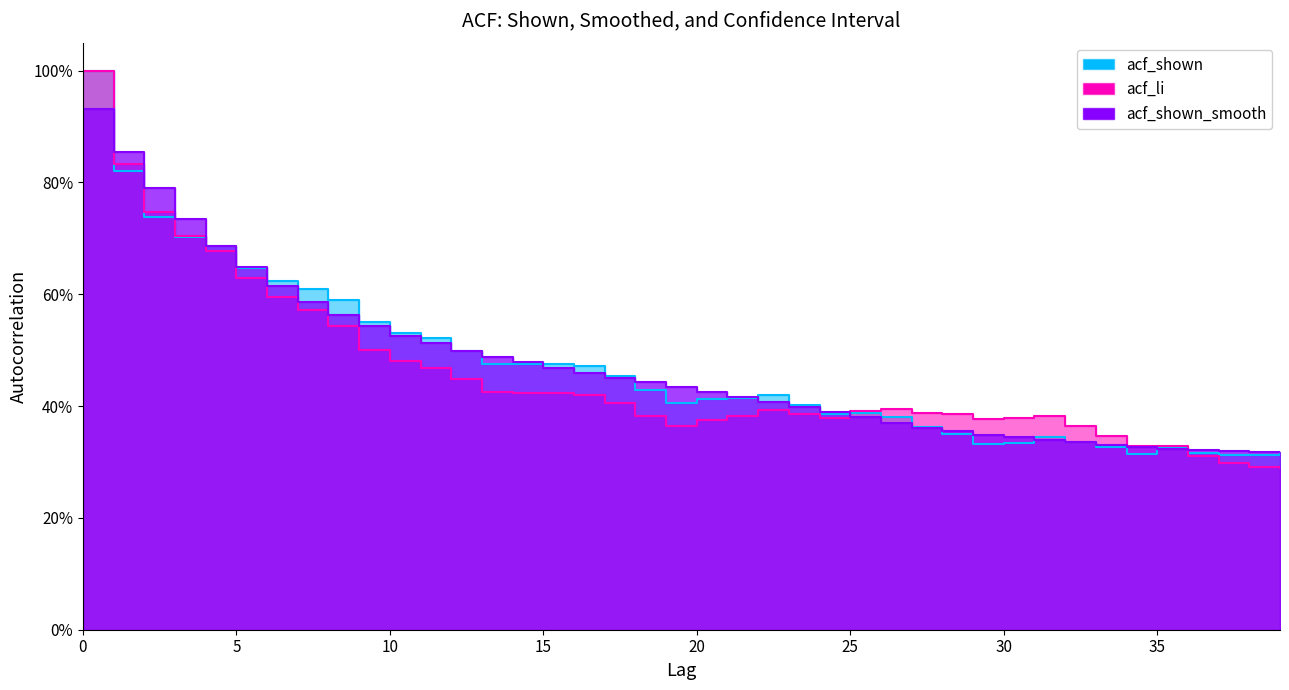

What is the total value across all series at 31?

1.1